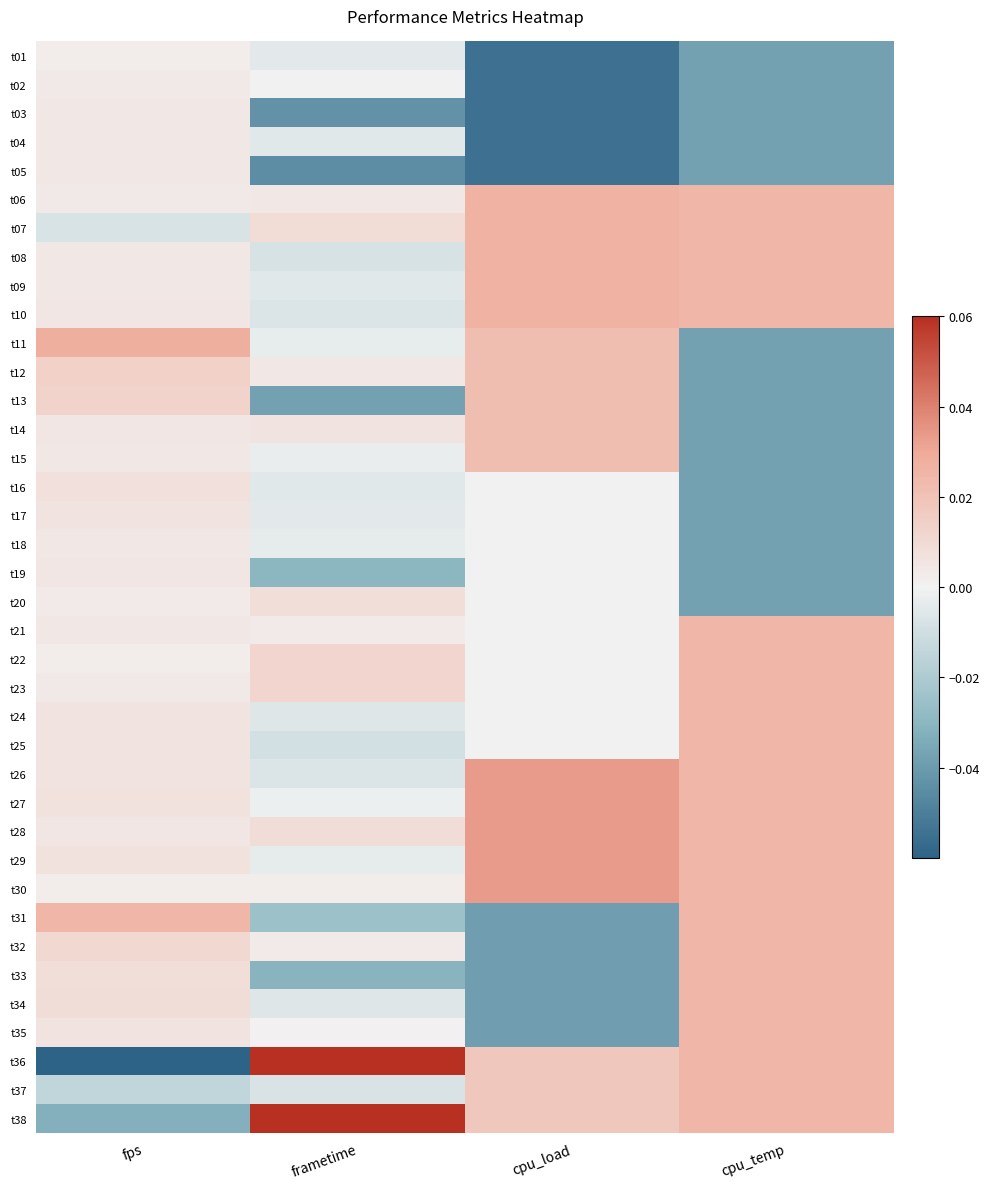

Rank the series at frametime from highest to lowest value.

t36, t38, t22, t23, t07, t28, t20, t14, t12, t06, t32, t21, t30, t35, t02, t27, t15, t11, t18, t29, t17, t01, t16, t09, t04, t34, t24, t10, t26, t37, t08, t25, t31, t19, t33, t13, t03, t05